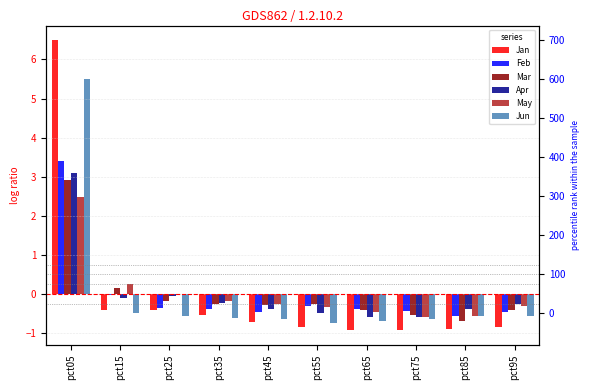

What is the difference between the maximum and minimum values in the Jan series?

7.4